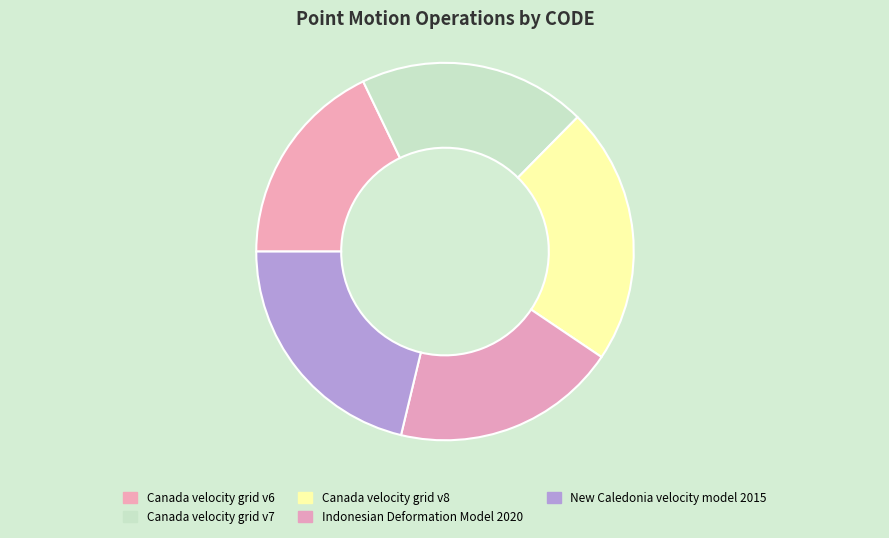

How many slices are in this pie chart?

5